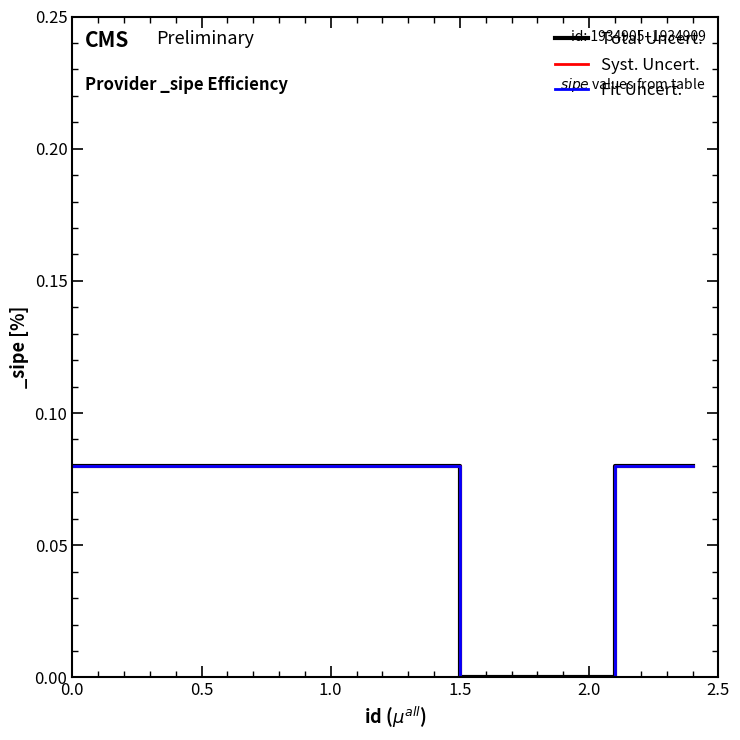

Which series has the largest range (max minus min)?

Total Uncert.